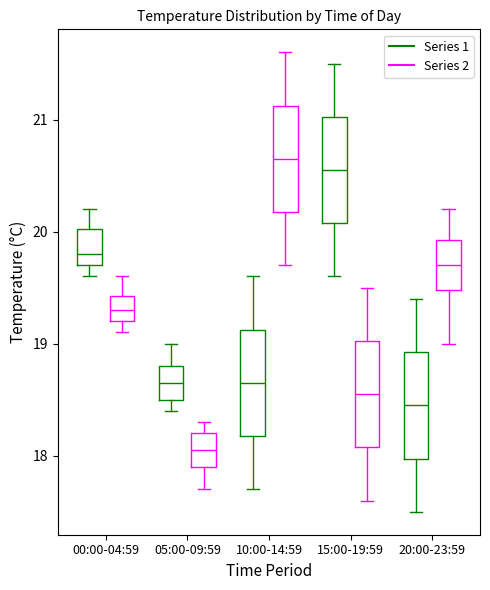

Where is the lower edge of the box for 00:00-04:59 (Series 2) on the y-axis? The values are not printed on the chart, so give them approximately, as read against the axis.

19.2